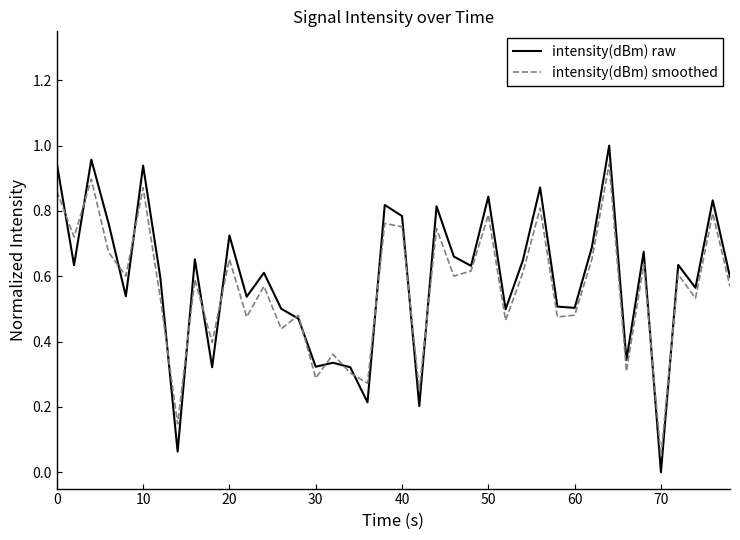

In intensity(dBm) smoothed, how many points are lower than both neighbors (excluding endpoints)?

15